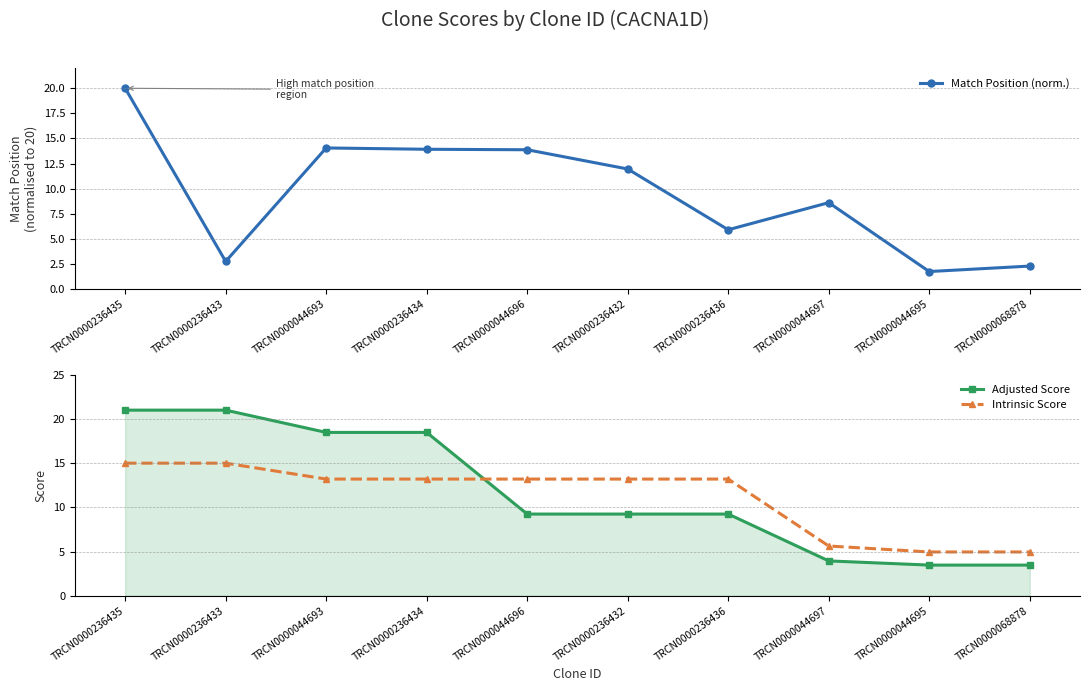

What is the value of the Intrinsic Score point at the 3rd from the left?

13.2